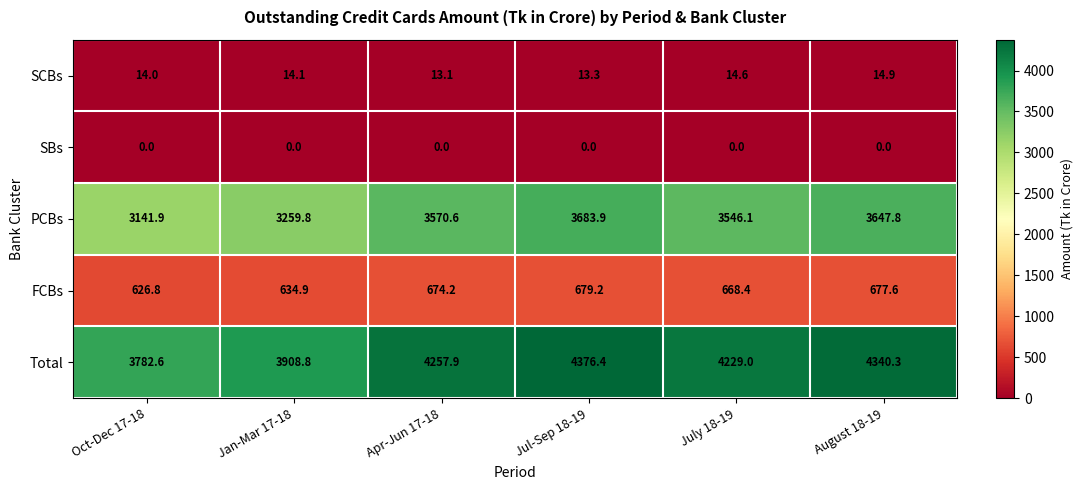

Where is PCBs nearest to the value 3412?

July 18-19